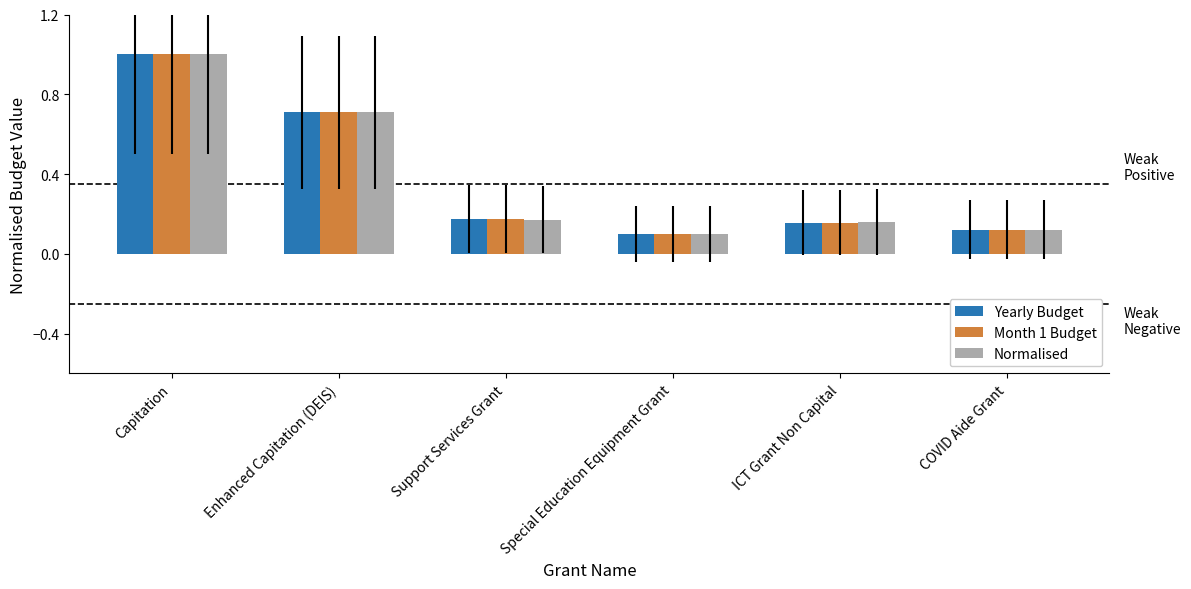

What is the difference between the maximum and minimum values in the Month 1 Budget series?

0.9